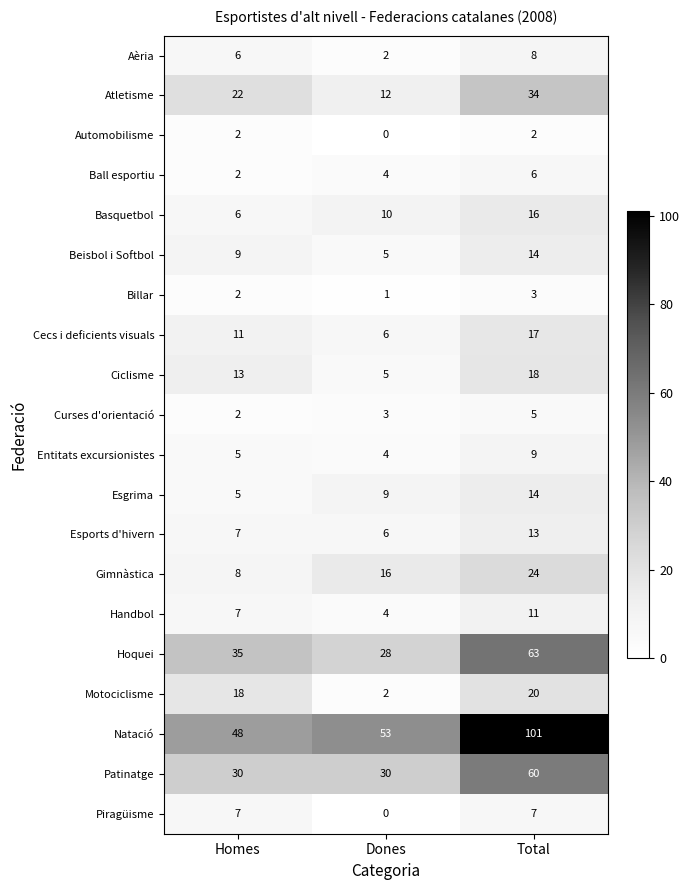

Which category has the lowest value across all series?

Dones